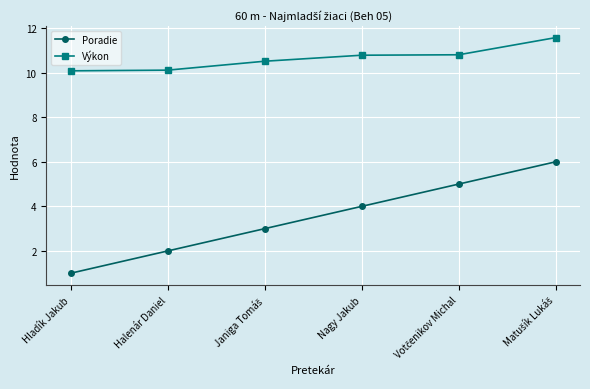

Which category has the lowest value across all series?

Hladík Jakub